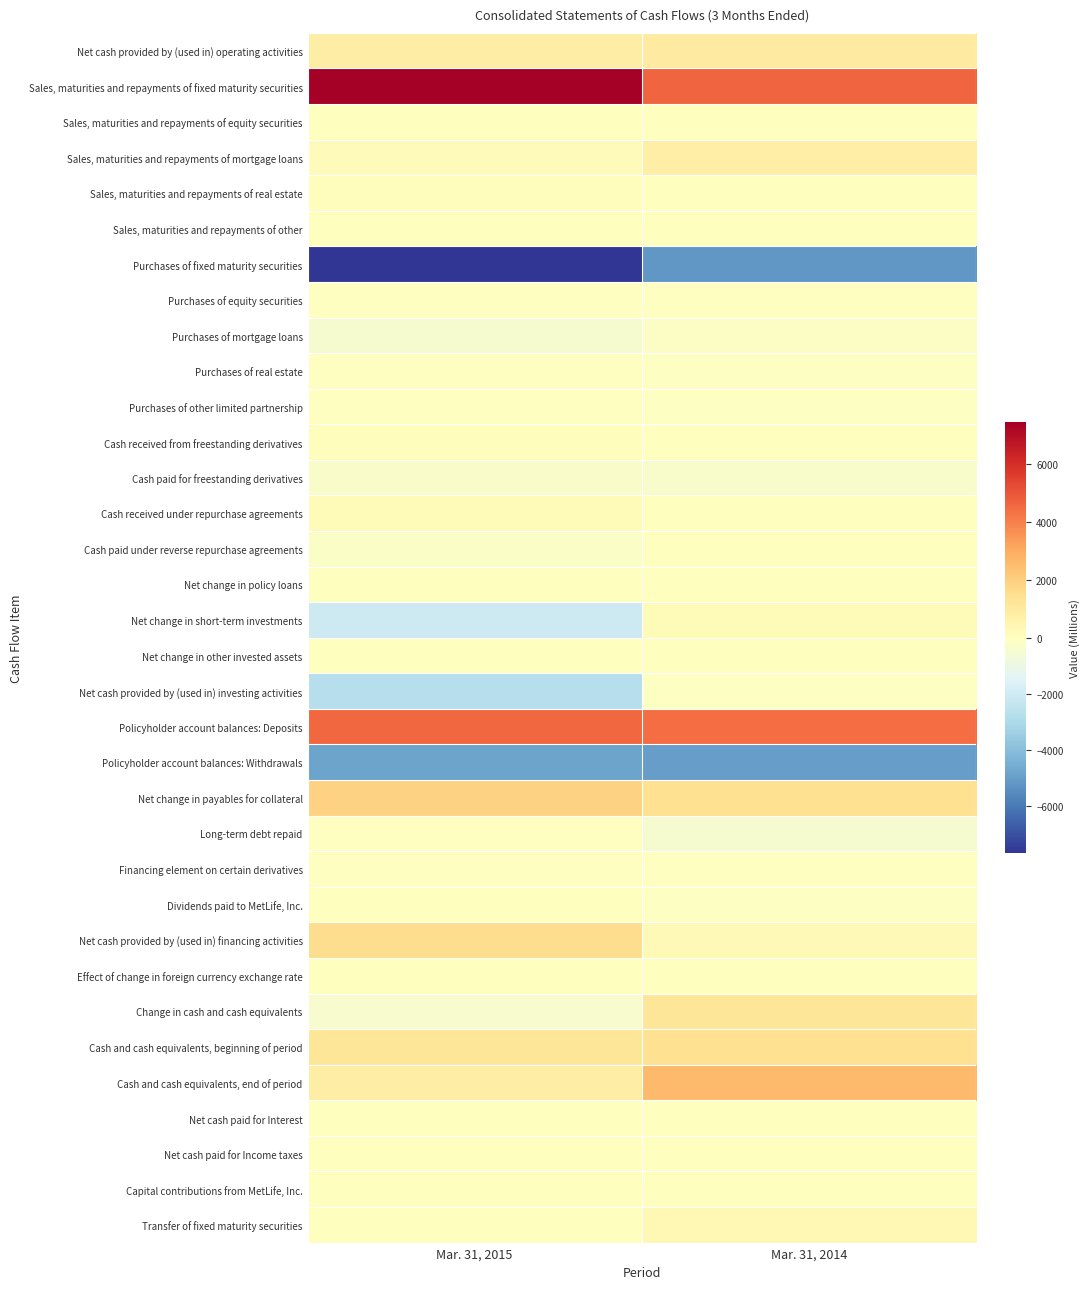

How many data points does each series have?

2